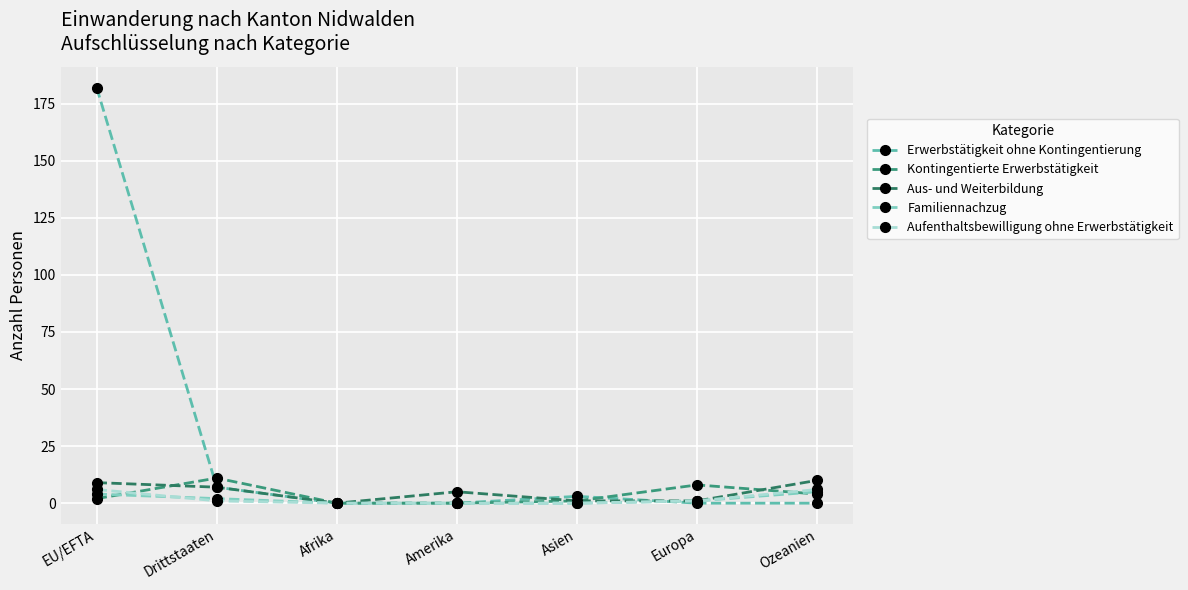

Is the value of Aus- und Weiterbildung at EU/EFTA greater than the value of Aufenthaltsbewilligung ohne Erwerbstätigkeit at Amerika?

Yes